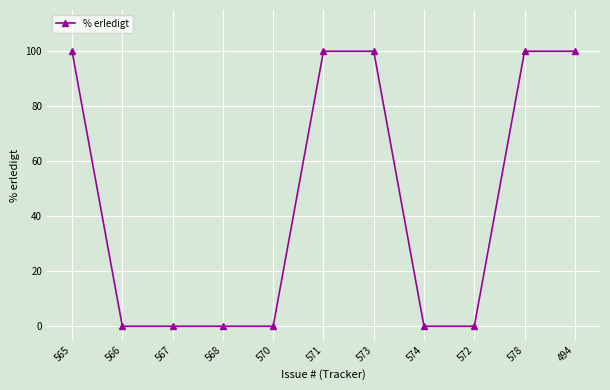

True or false: the data shows 0 at 574.

True